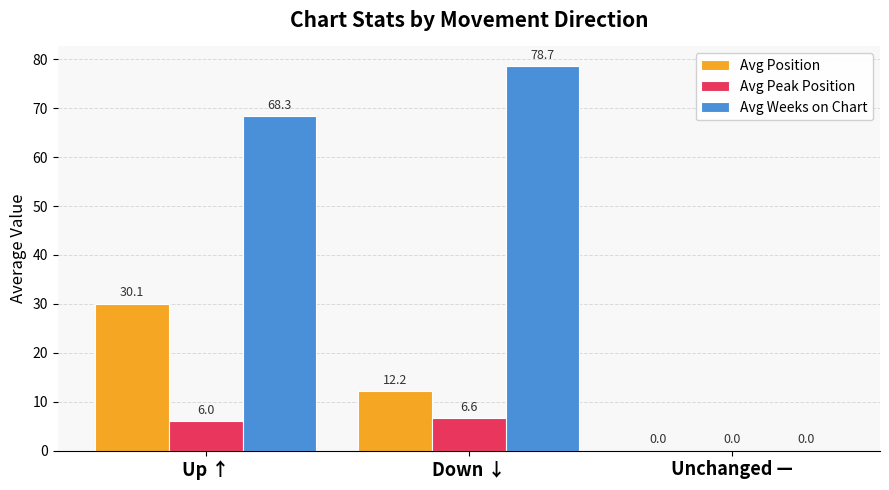

Is it true that Avg Weeks on Chart equals 68.3 at Up ↑?

True